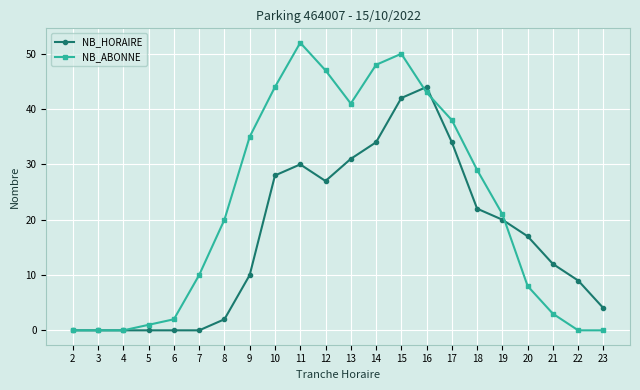

Which series has the widest spread of values?

NB_ABONNE